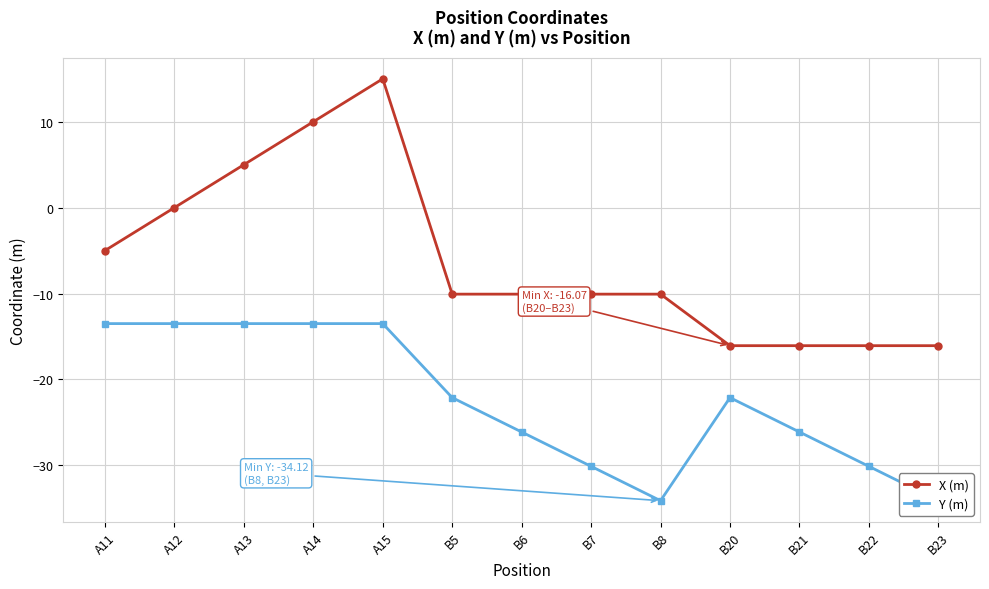

True or false: Y (m) and X (m) intersect in this chart.

False